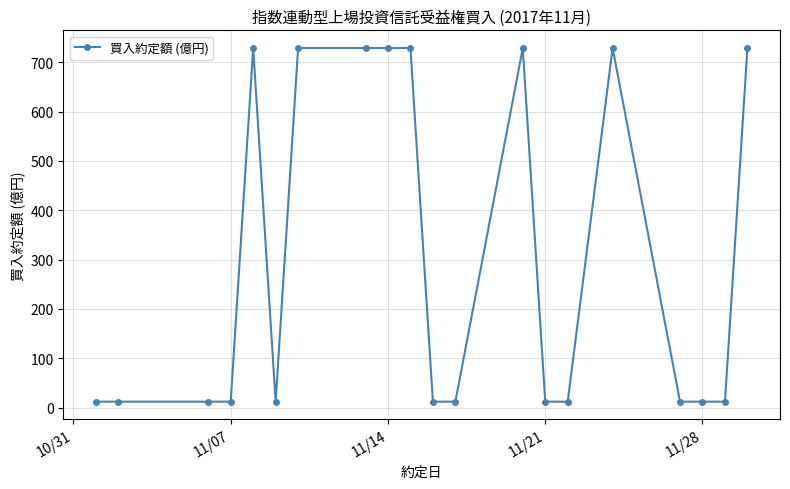

What is the greatest value displayed?

729